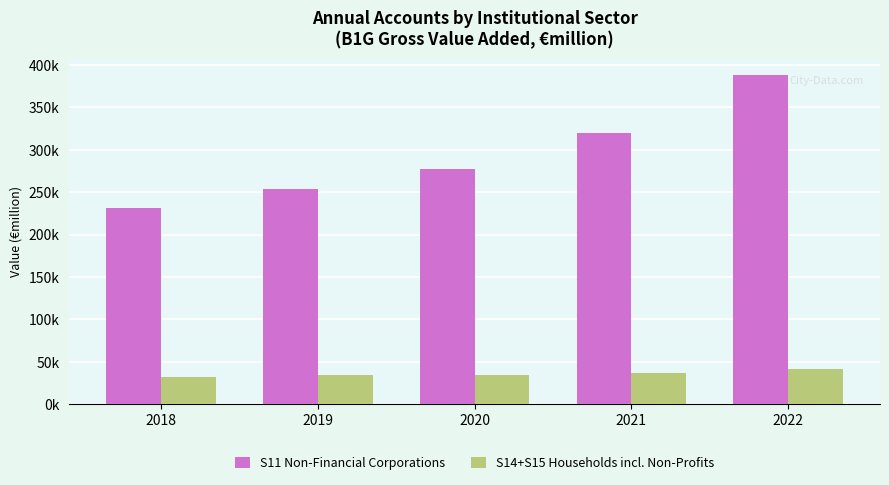

What is the value of the S11 Non-Financial Corporations bar at the 1st from the left?

231036.1